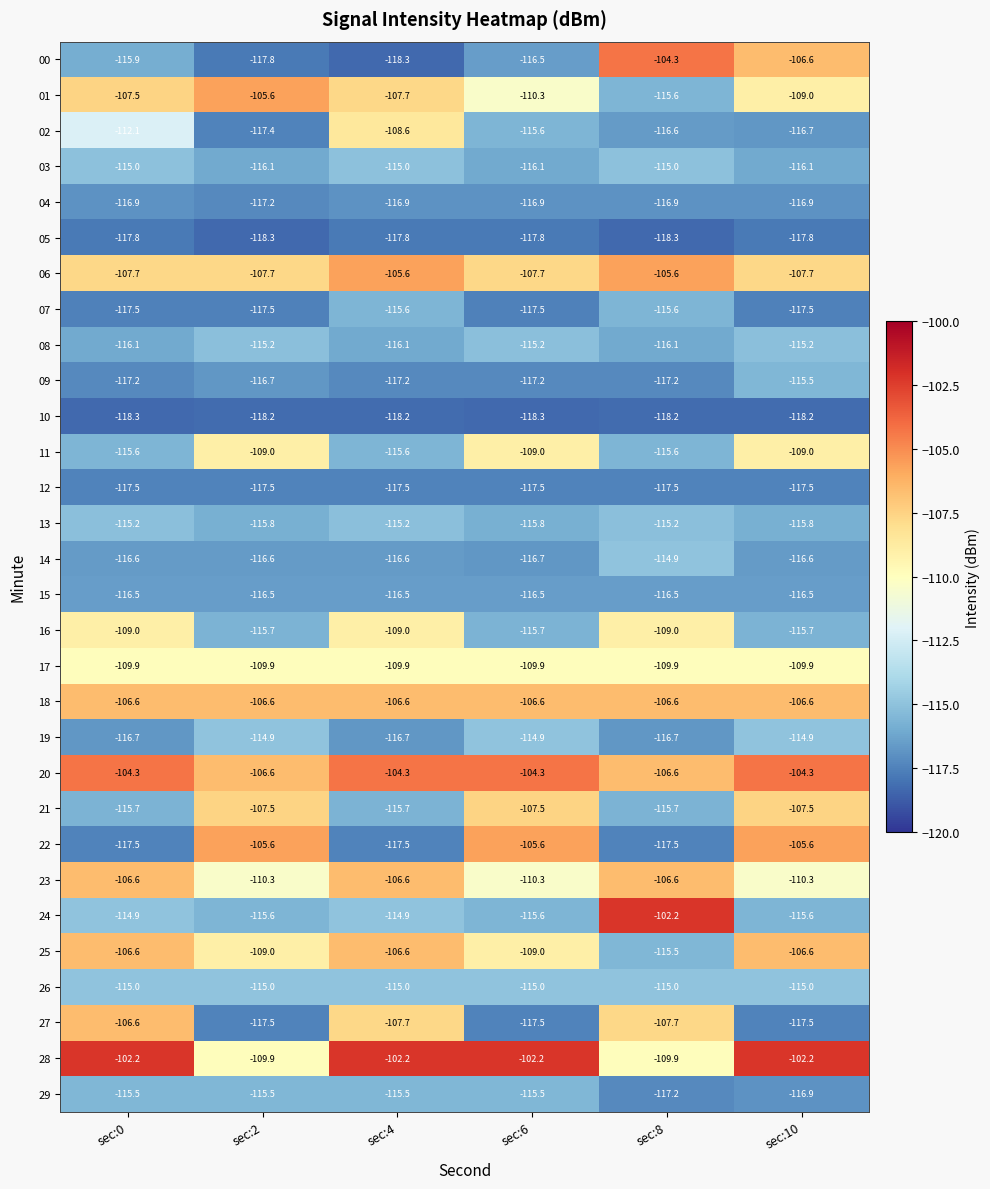

What is the greatest value displayed?

-102.2